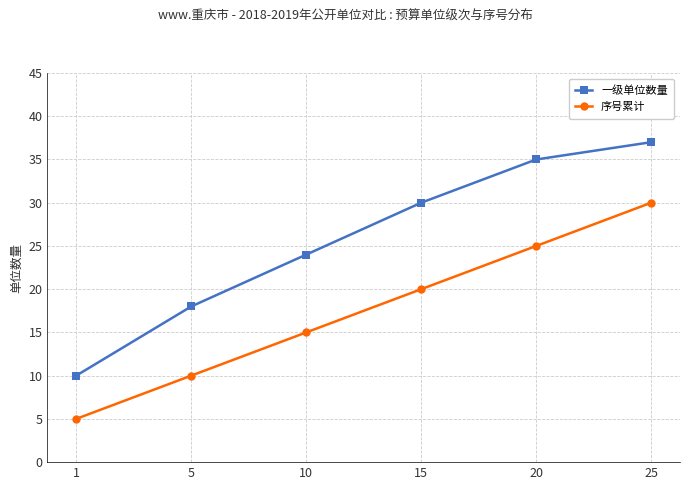

Which category has the lowest value in the 一级单位数量 series?

1